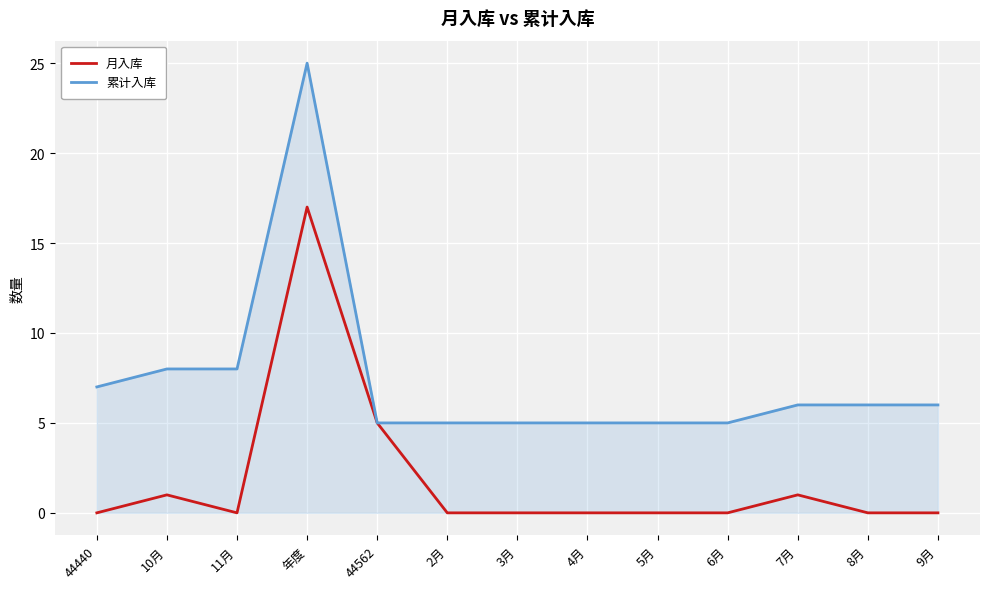

What is the lowest value of the 累计入库 series?

5